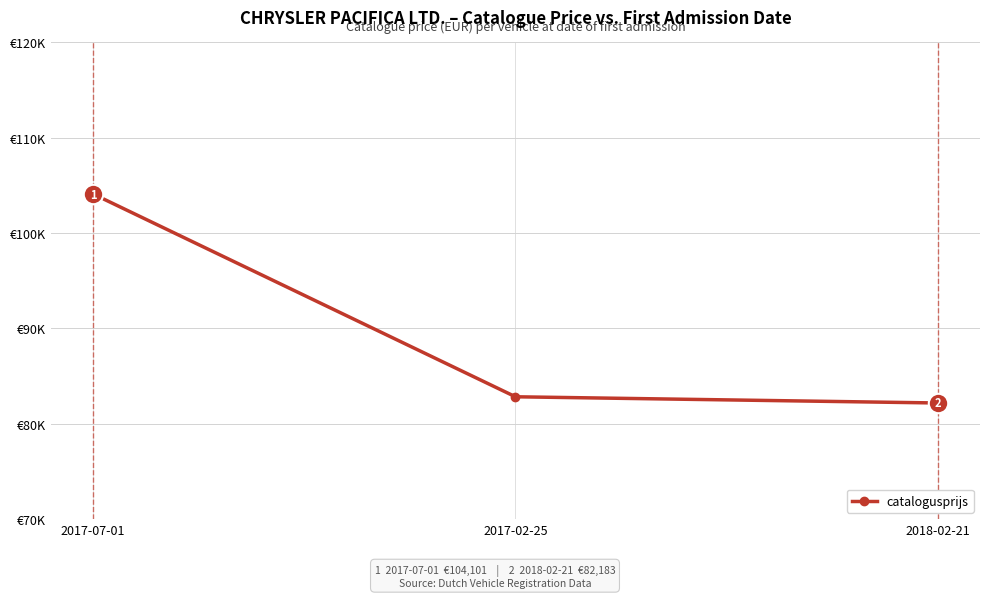

Where is the data nearest to the value 93142?

2017-02-25